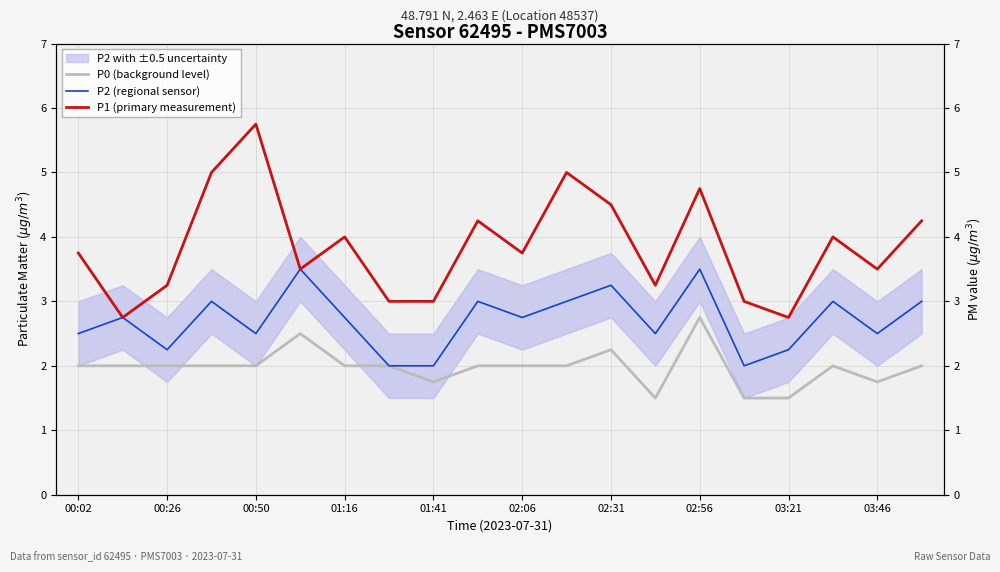

True or false: P1 (primary measurement) has more than 0 points higher than both neighbors.

True